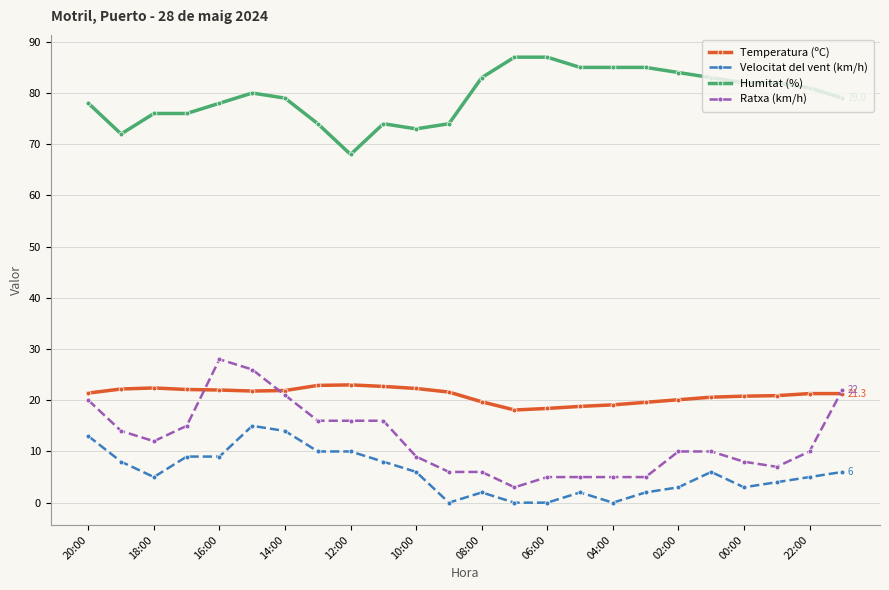

Which series has the widest spread of values?

Ratxa (km/h)